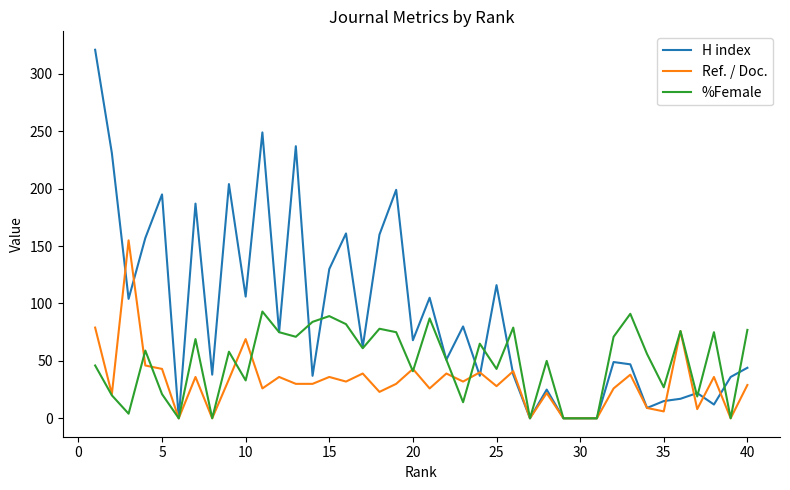

Which series has the largest total across all categories?

H index